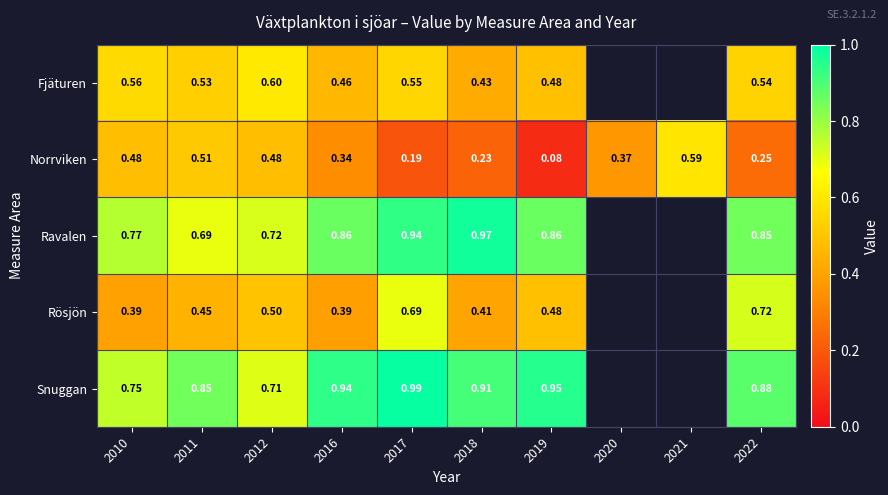

At which category is the sum across all series the highest?

2017